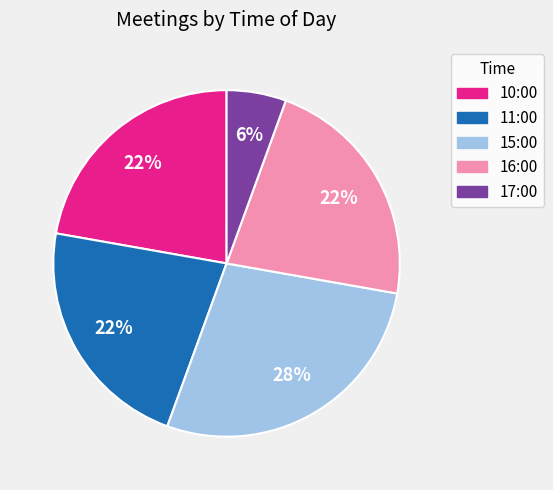

To the nearest percent, what is the average slice percentage?

20%